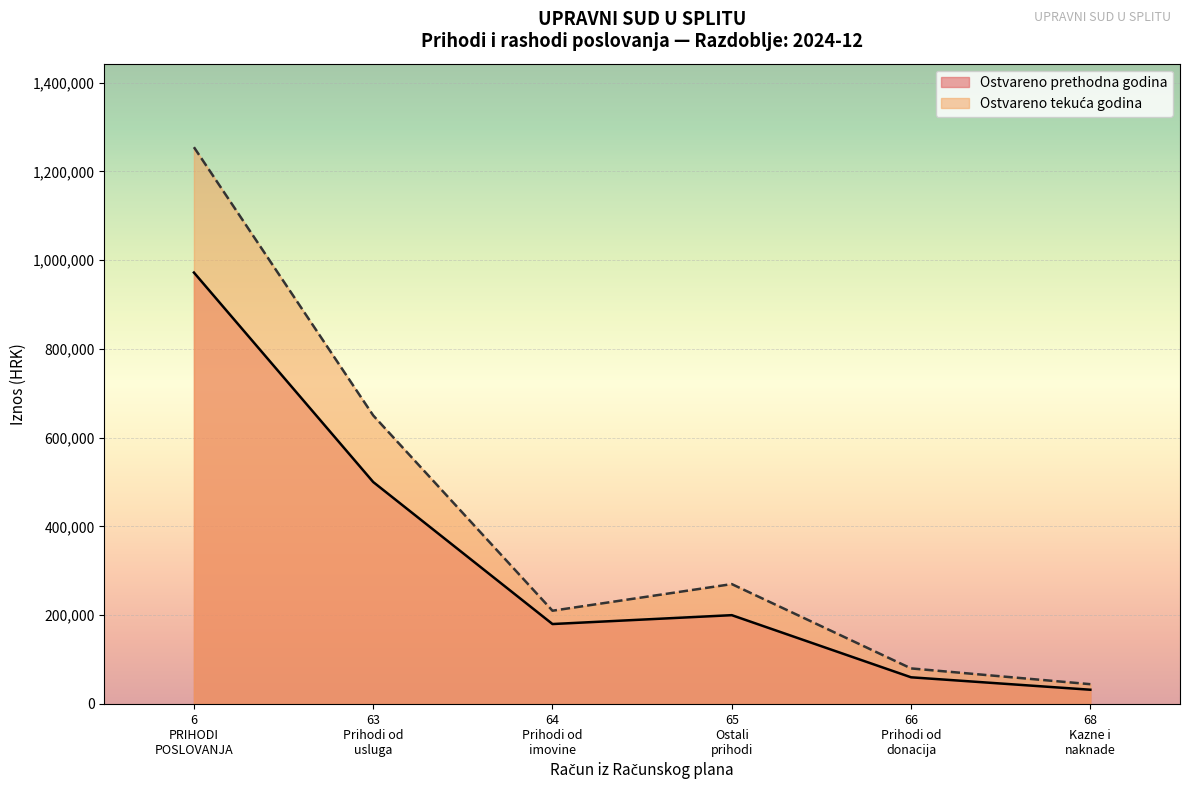

What is the minimum value shown in the chart?

31979.4